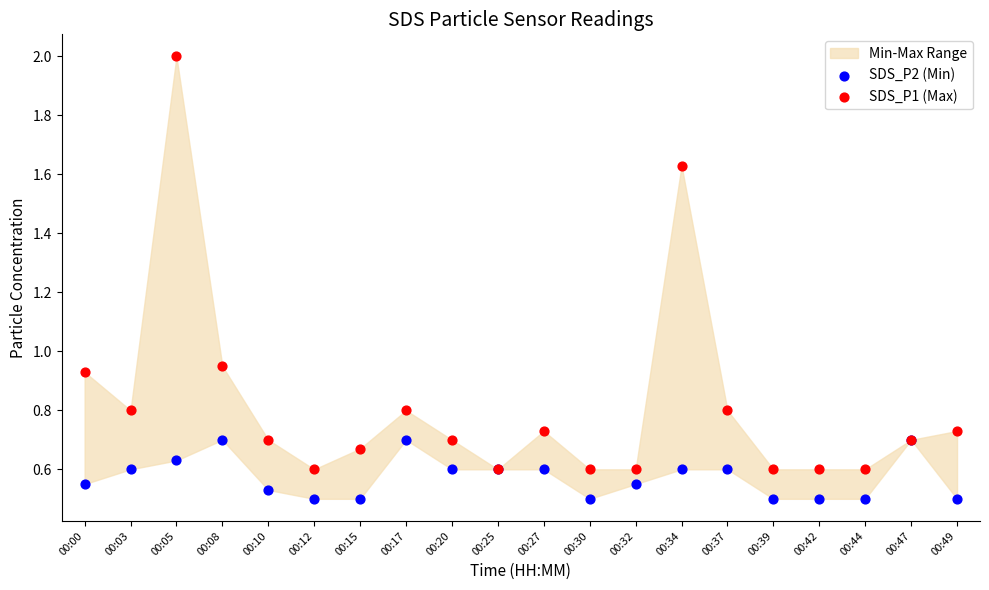

Which series has the widest spread of Y values?

SDS_P1 (Max)